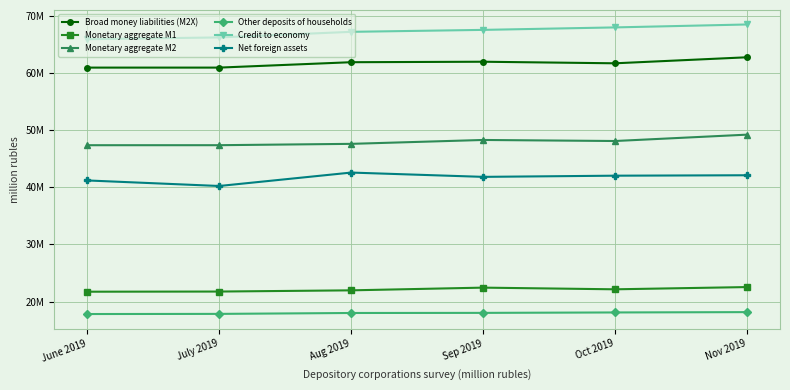

At which label does Credit to economy first exceed 67527646?

Oct 2019